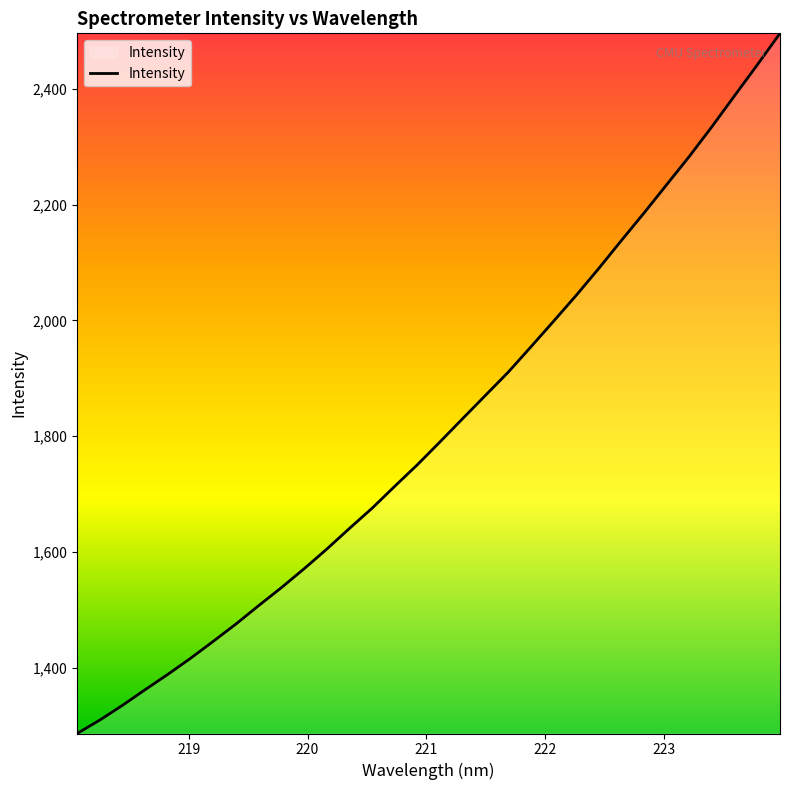

What is the maximum value shown in the chart?

2495.7